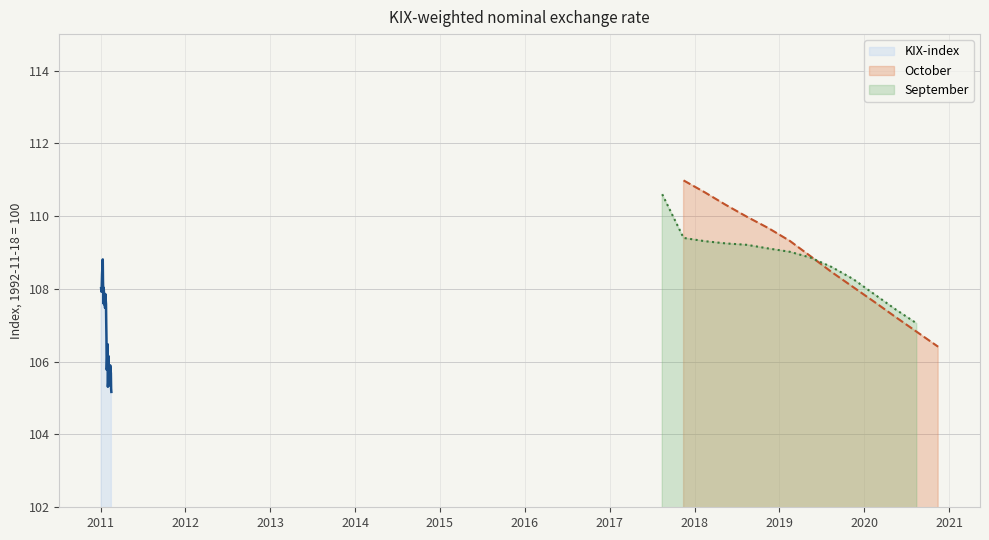

What is the minimum value shown in the chart?

105.2